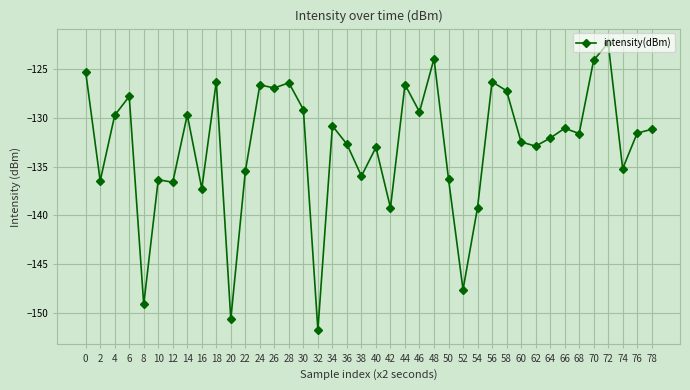

Which has a higher value, 36 or 76?

76